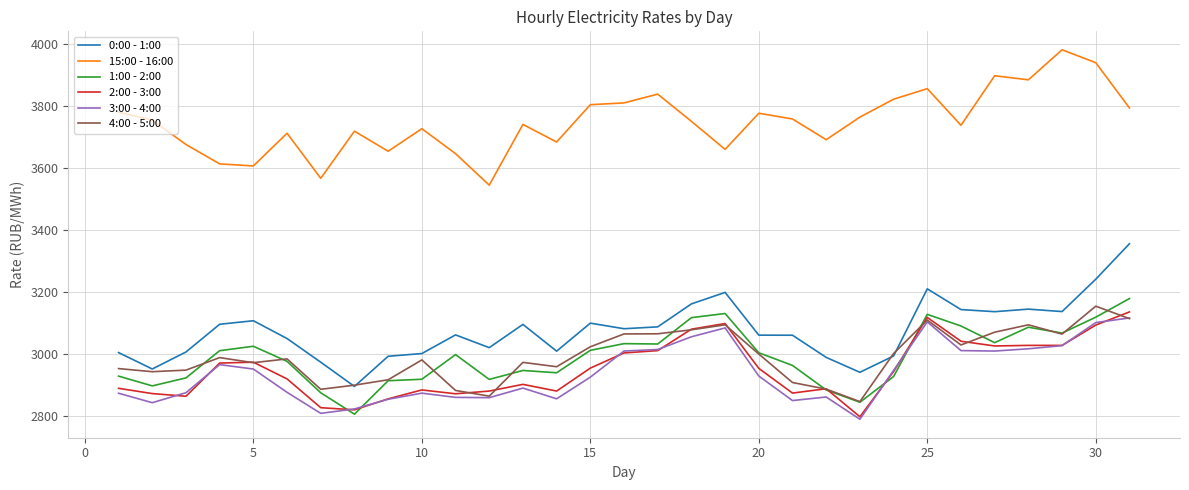

True or false: 2:00 - 3:00 and 15:00 - 16:00 intersect in this chart.

False